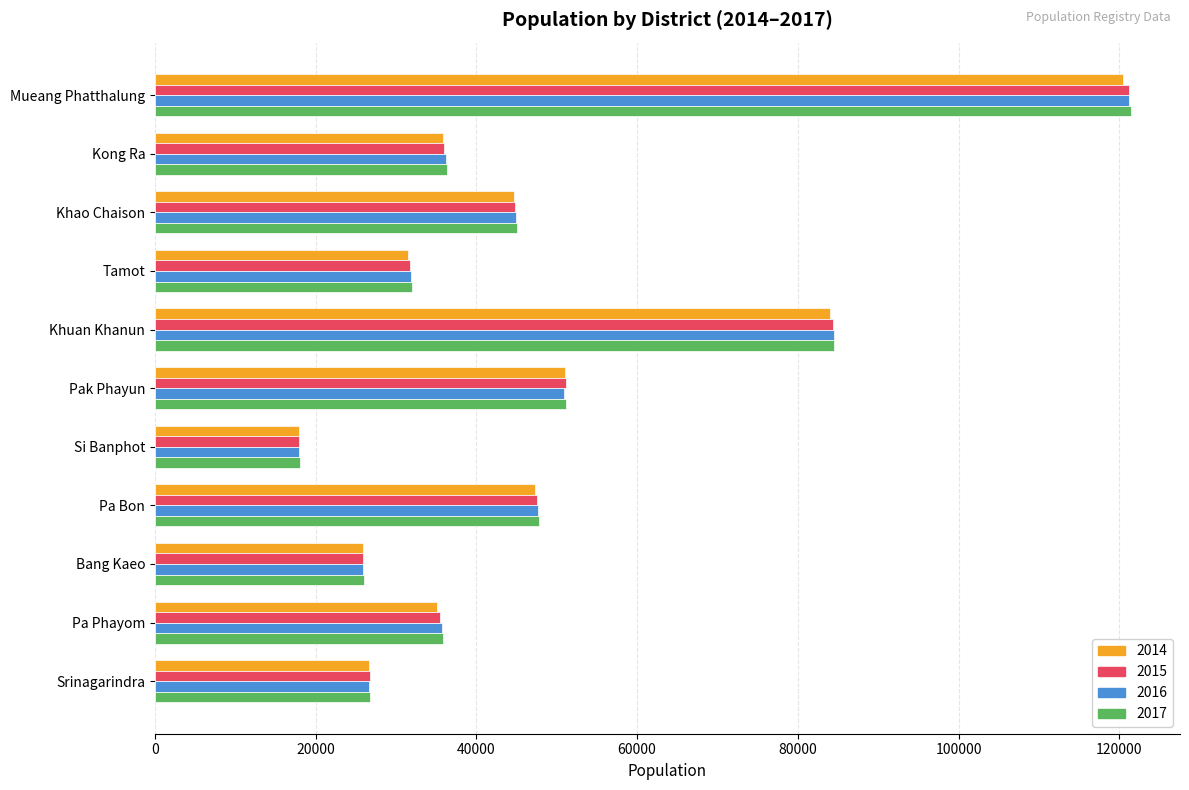

What are all the series names shown in the legend?

2014, 2015, 2016, 2017